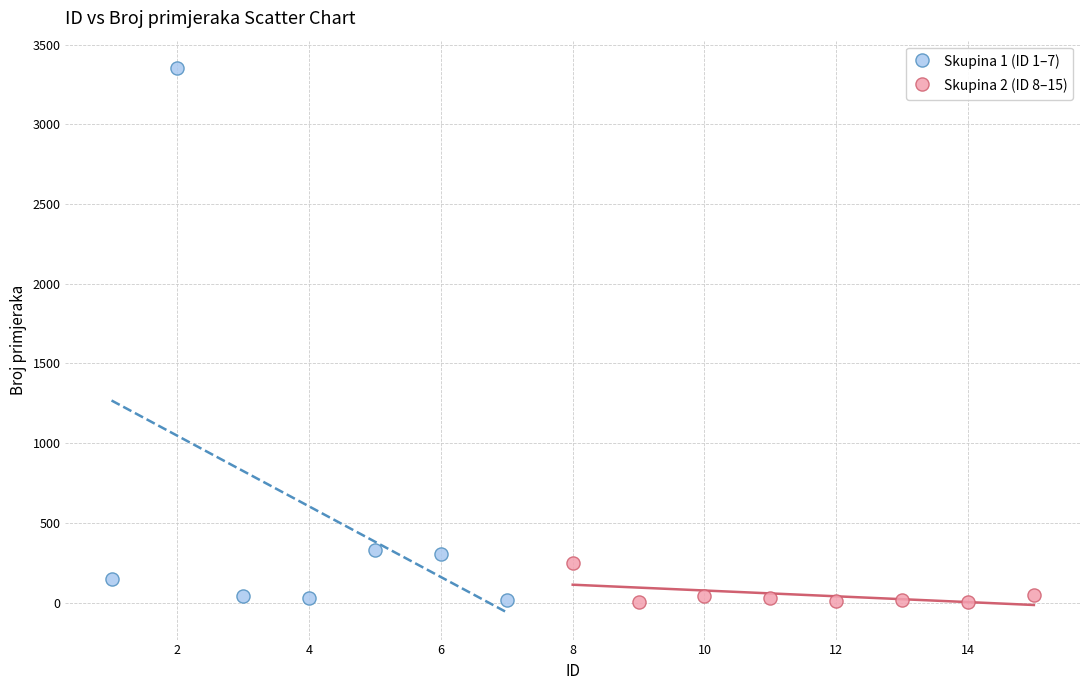

Which series contains the highest Y value?

Skupina 1 (ID 1–7)